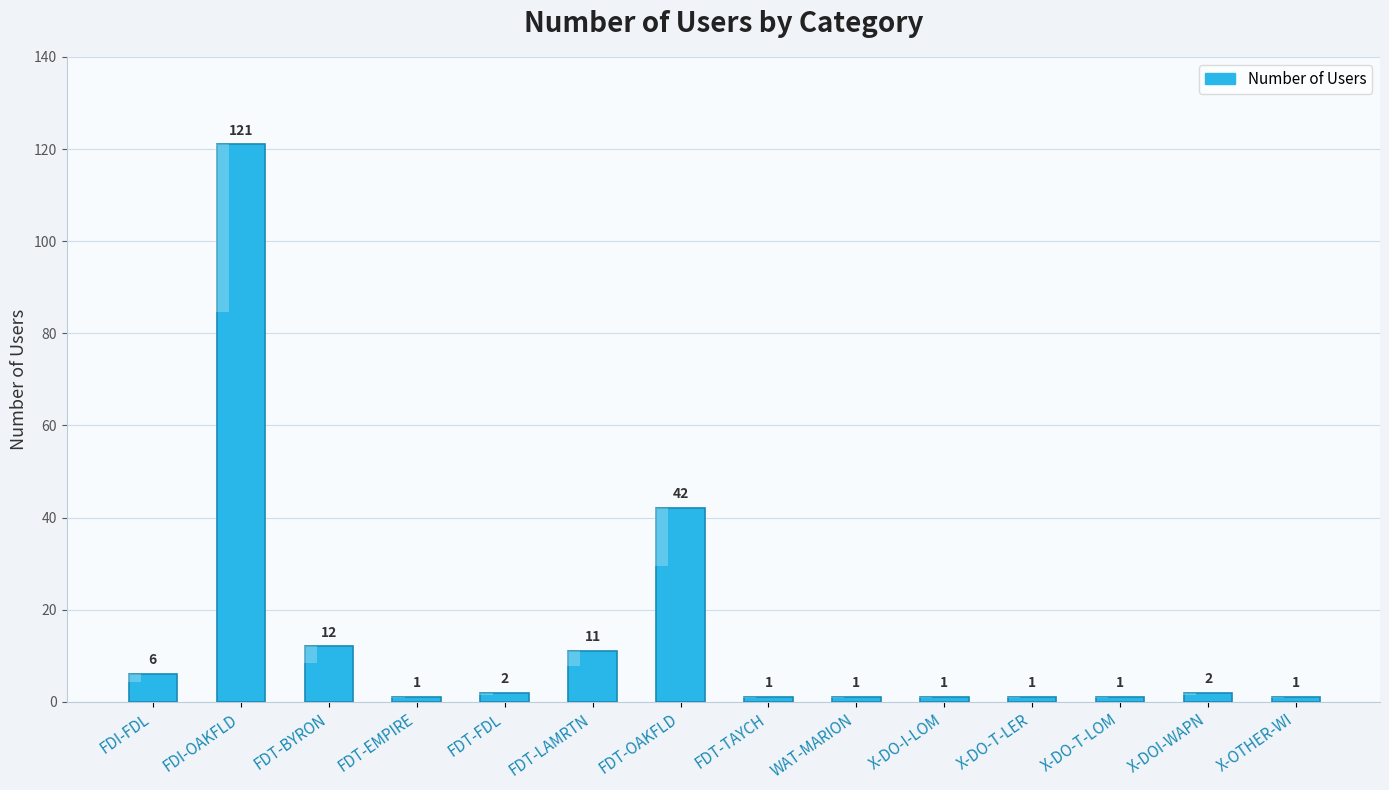

What is the maximum value shown in the chart?

121